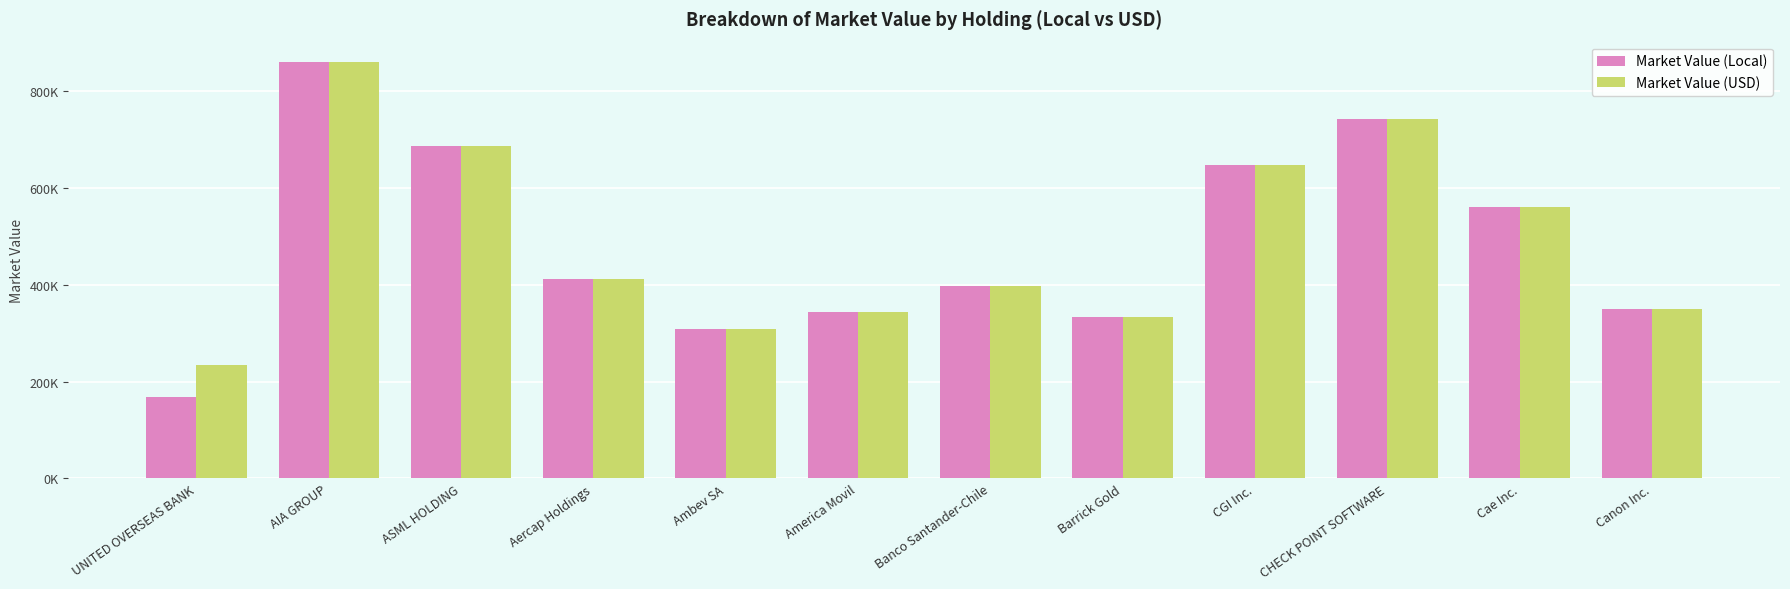

Which series changed the most between Aercap Holdings and Ambev SA?

Market Value (Local)